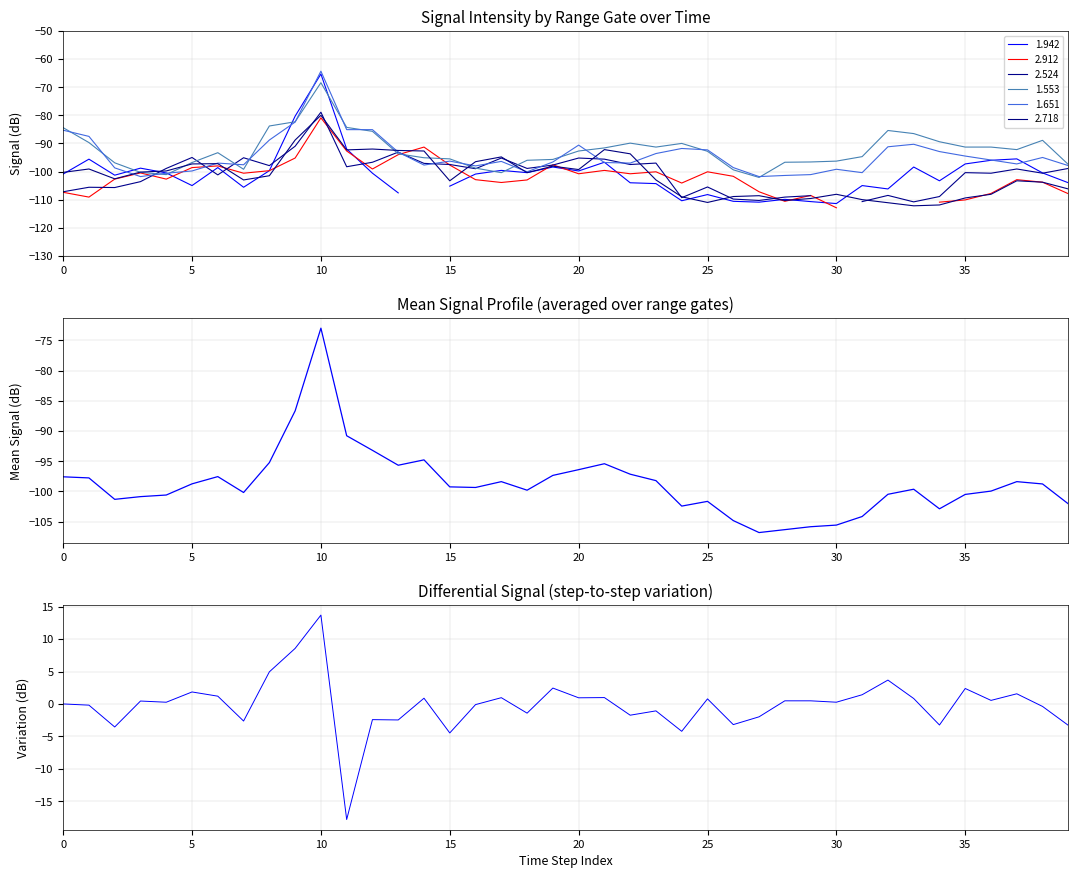

List the series in order of their overall mean, lowest first.

mean profile, differential signal